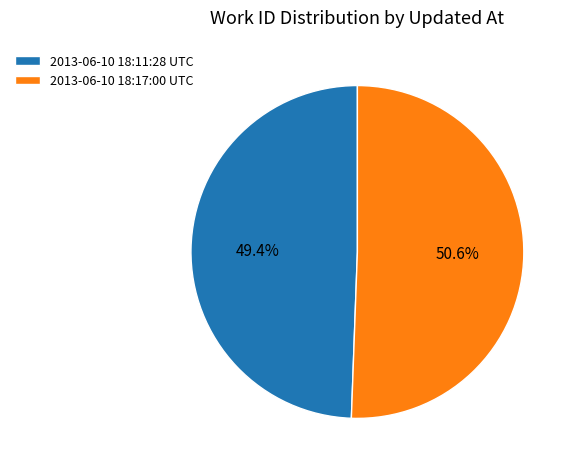

What is the largest slice in the pie chart?

2013-06-10 18:17:00 UTC